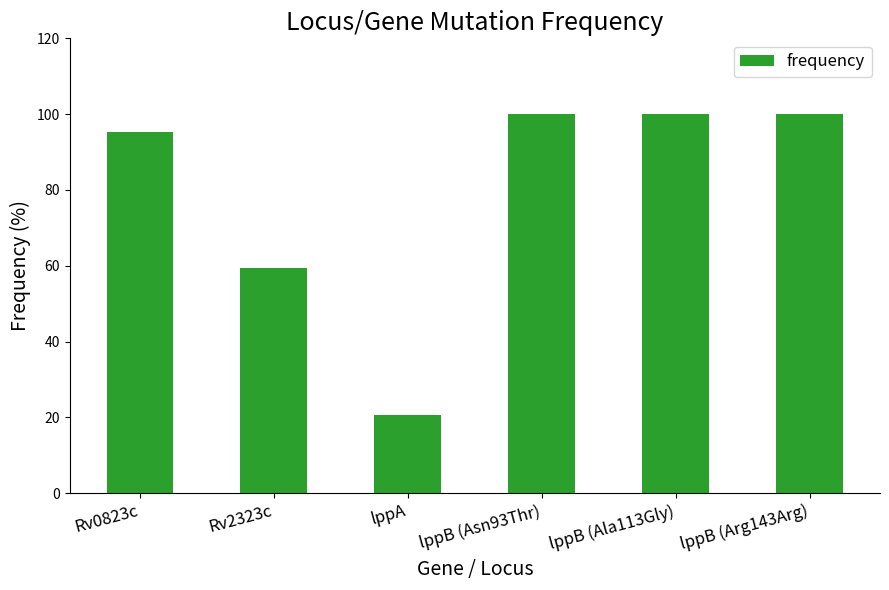

What position from the right is lppB (Ala113Gly)?

2